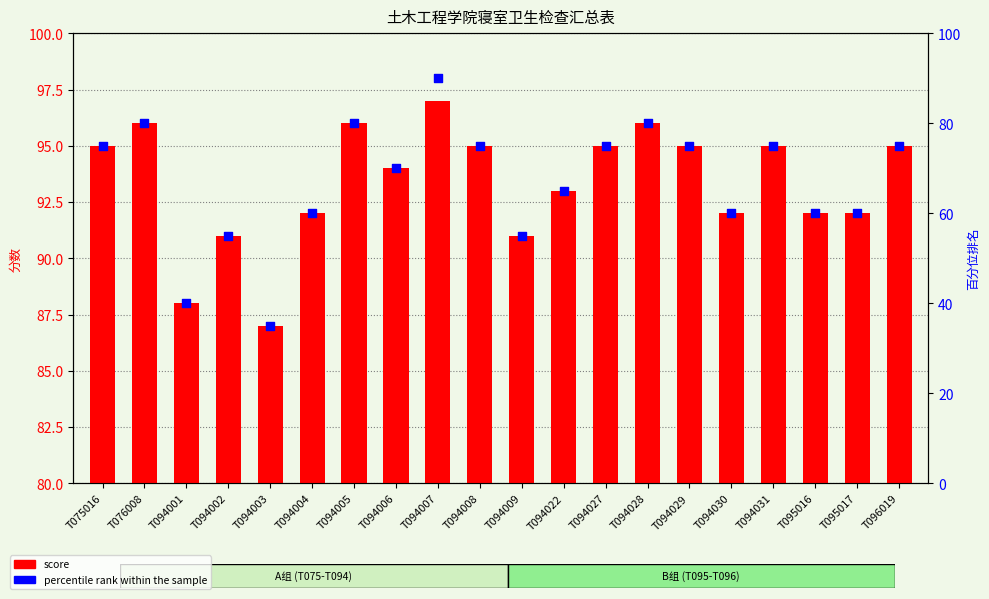

At which category is the sum across all series the highest?

T094007